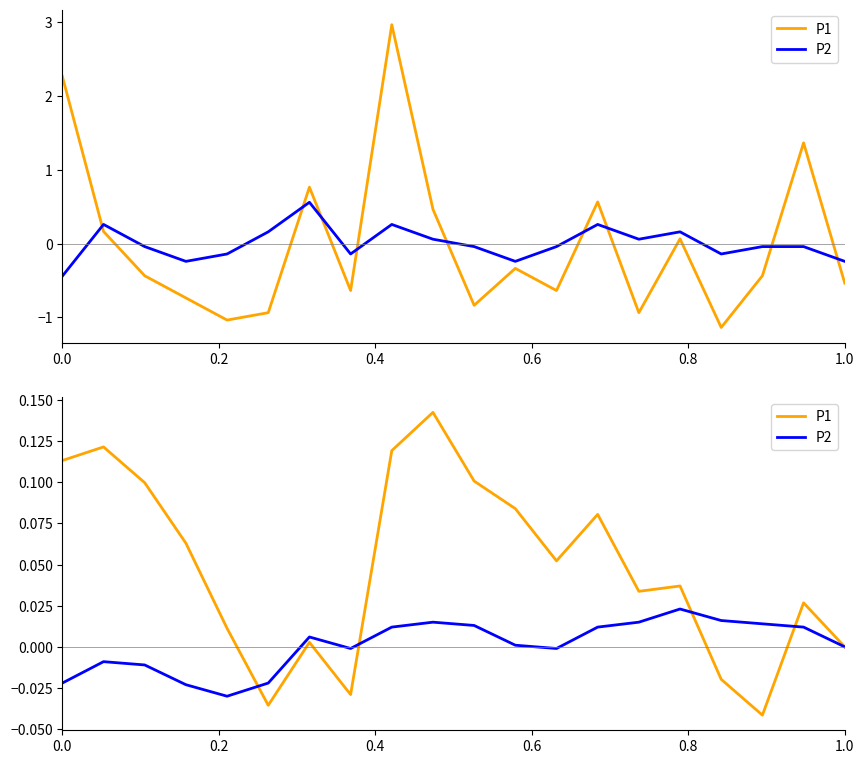

How many lines are shown in the chart?

2